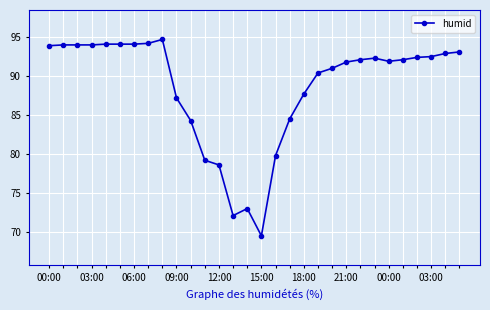

What is the difference between the maximum and second lowest values?

22.6